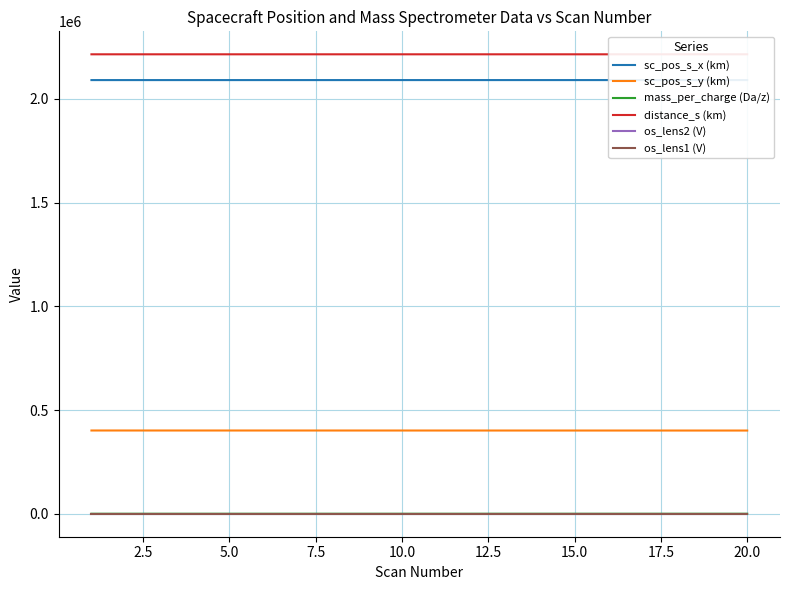

Between 17.5 and 13, which series saw the biggest shift?

sc_pos_s_y (km)